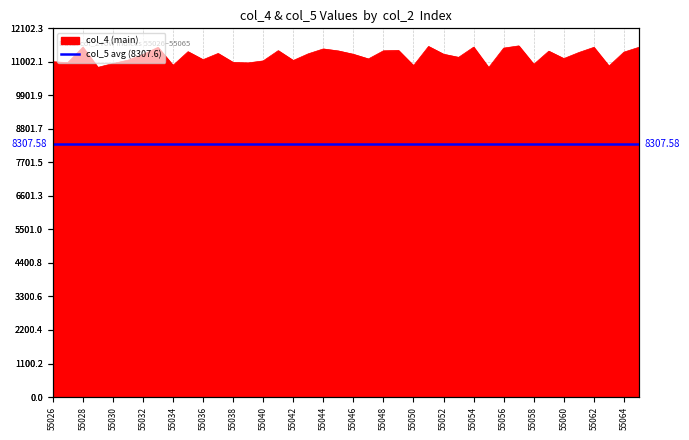

How many points are lower than both their immediate neighbors (excluding endpoints)?

13